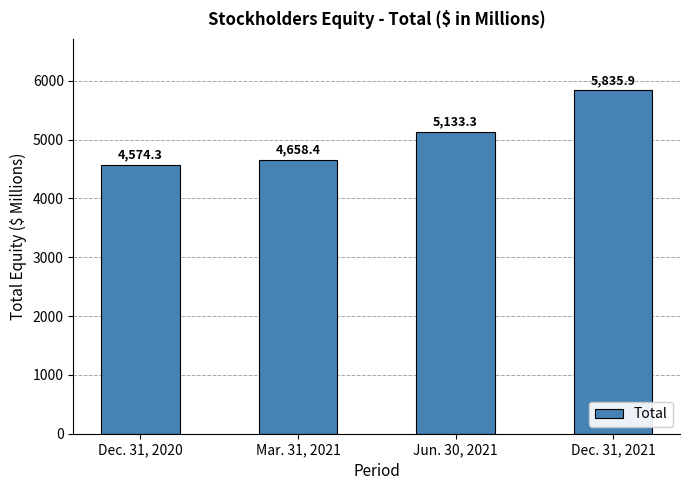

What is the sum of the values at Mar. 31, 2021 and Jun. 30, 2021?

9791.7